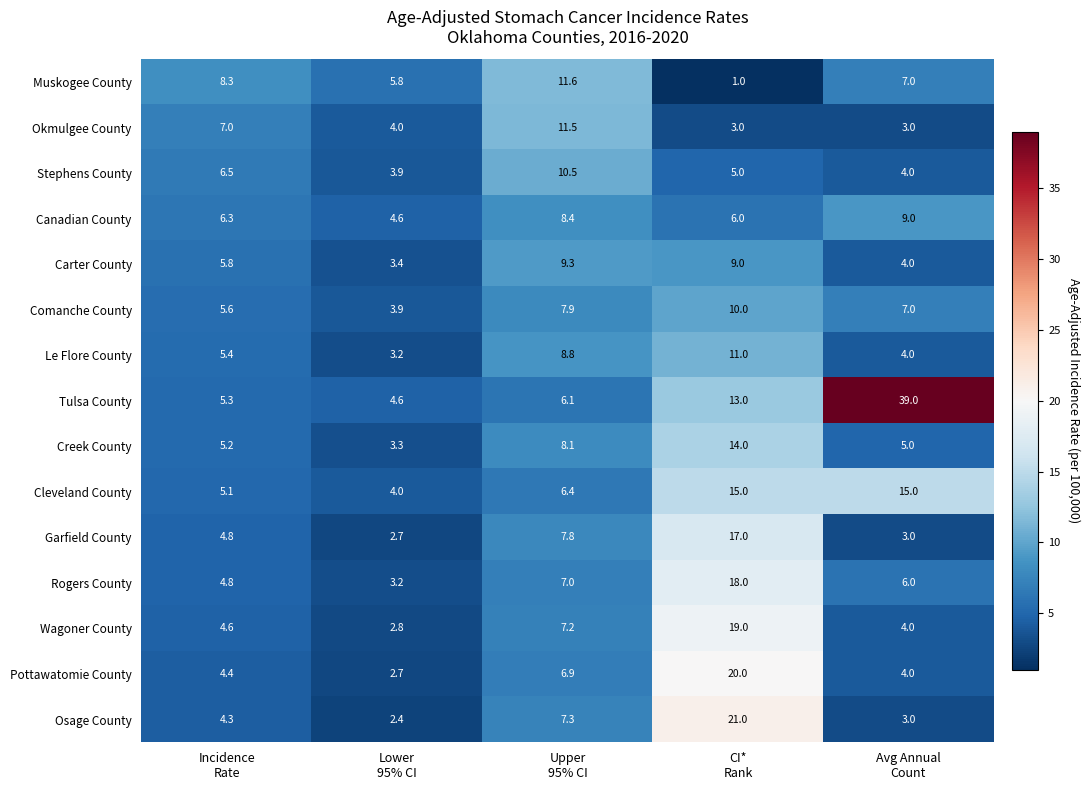

What is the smallest value displayed?

1.0